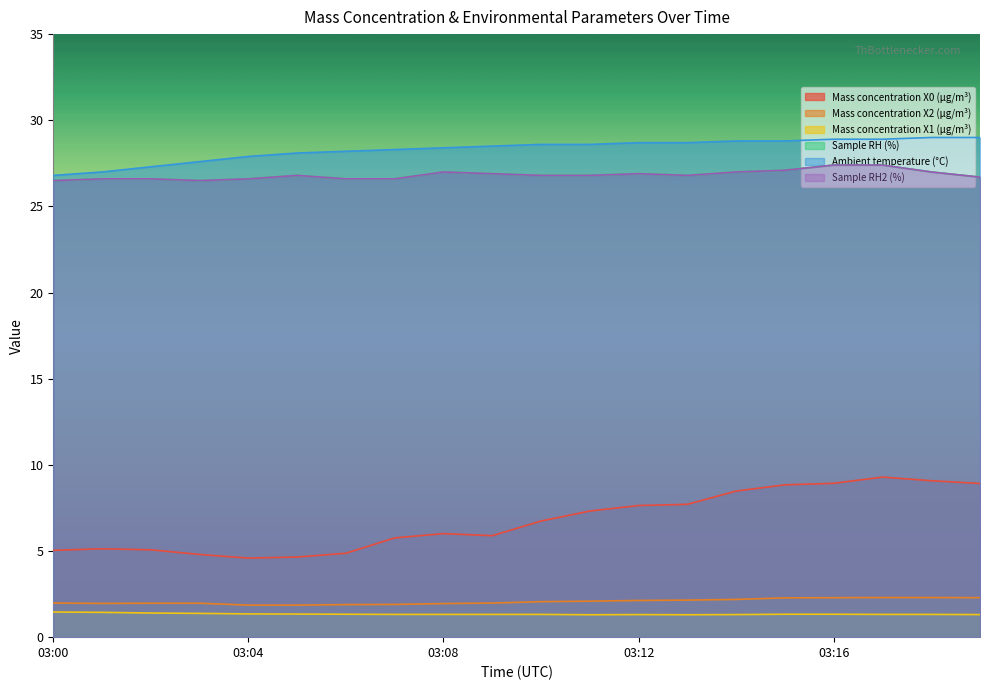

Which has a higher value, 03:15 or 03:02?

03:15